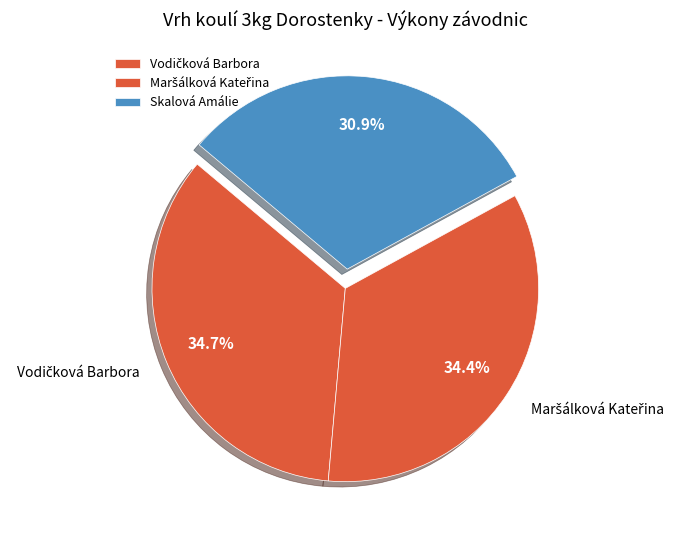

Which category has the smallest portion of the pie?

Skalová Amálie